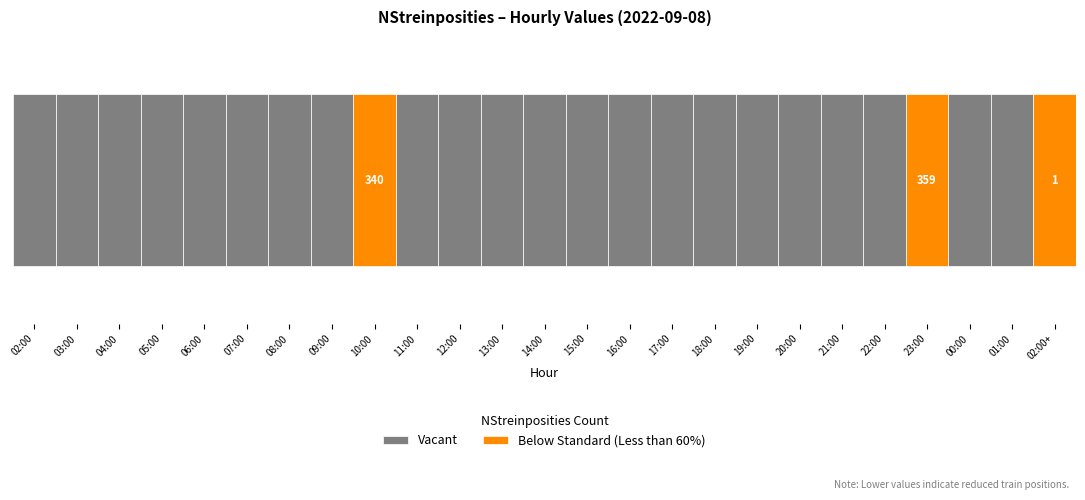

Reading left to right, extract all data points from this chart.

02:00=360	03:00=360	04:00=360	05:00=360	06:00=360	07:00=360	08:00=360	09:00=360	10:00=340	11:00=360	12:00=360	13:00=360	14:00=360	15:00=360	16:00=360	17:00=360	18:00=360	19:00=360	20:00=360	21:00=360	22:00=360	23:00=359	00:00=360	01:00=360	02:00+=1